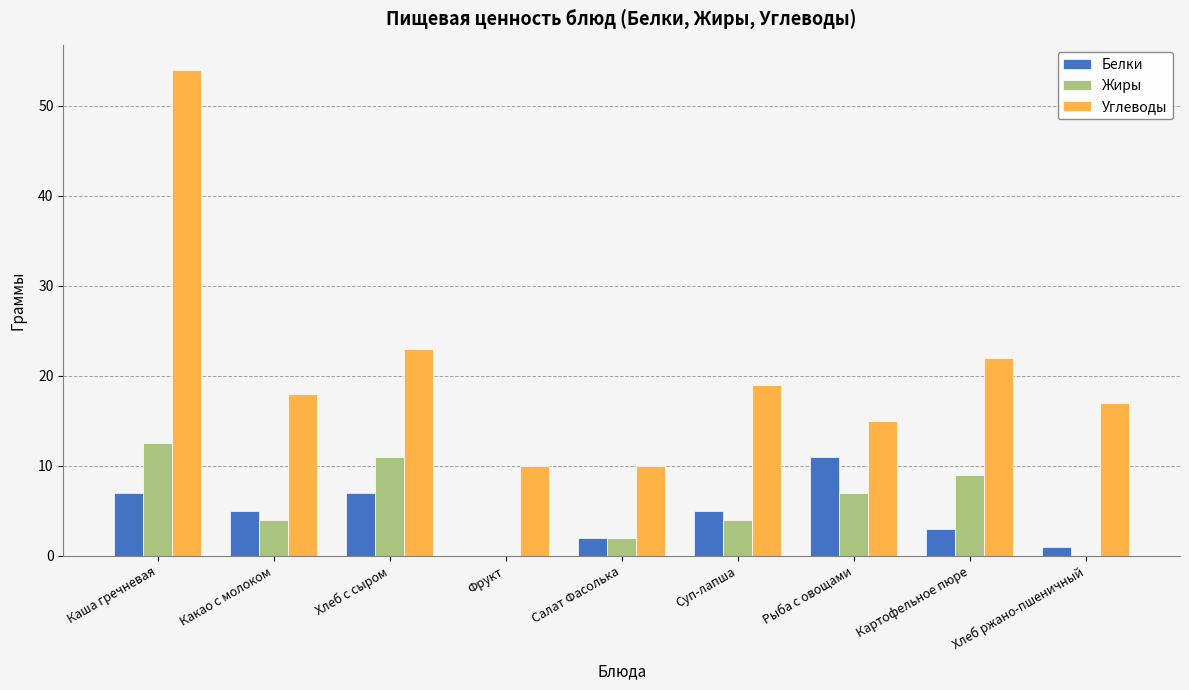

What is the highest value of the Углеводы series?

54.0